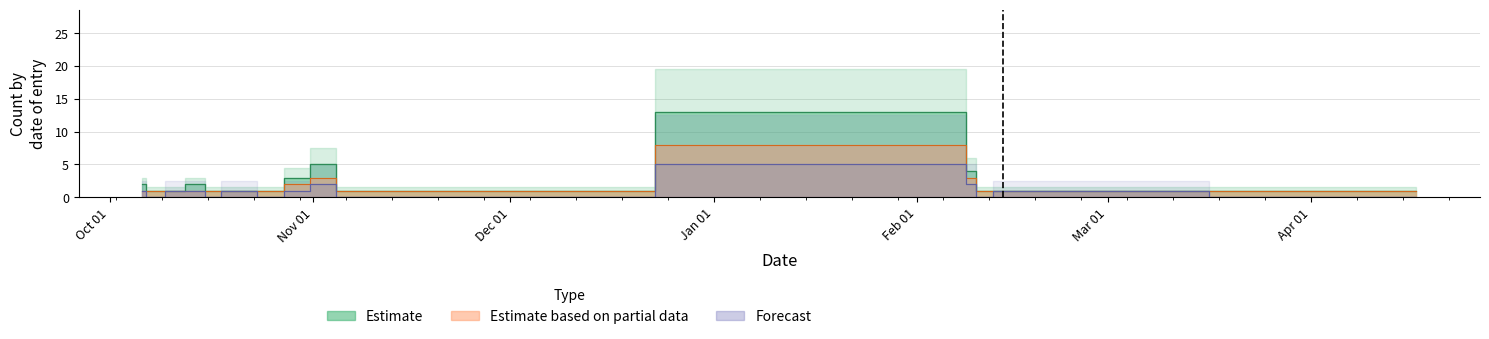

What is the average value of the Estimate series?

2